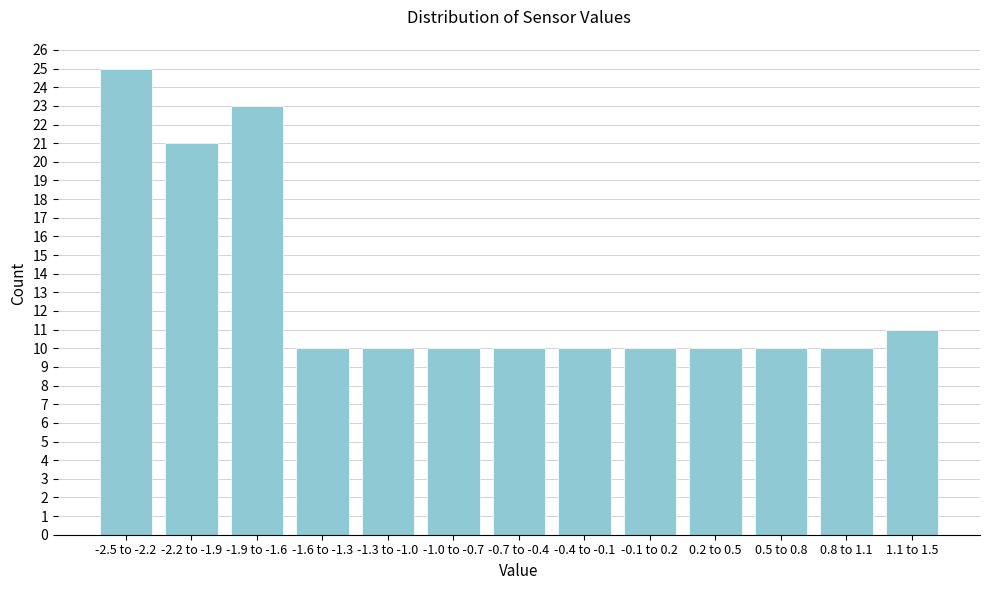

Reading right to left, what are all the values shown in this chart?

1.1 to 1.5=11	0.8 to 1.1=10	0.5 to 0.8=10	0.2 to 0.5=10	-0.1 to 0.2=10	-0.4 to -0.1=10	-0.7 to -0.4=10	-1.0 to -0.7=10	-1.3 to -1.0=10	-1.6 to -1.3=10	-1.9 to -1.6=23	-2.2 to -1.9=21	-2.5 to -2.2=25